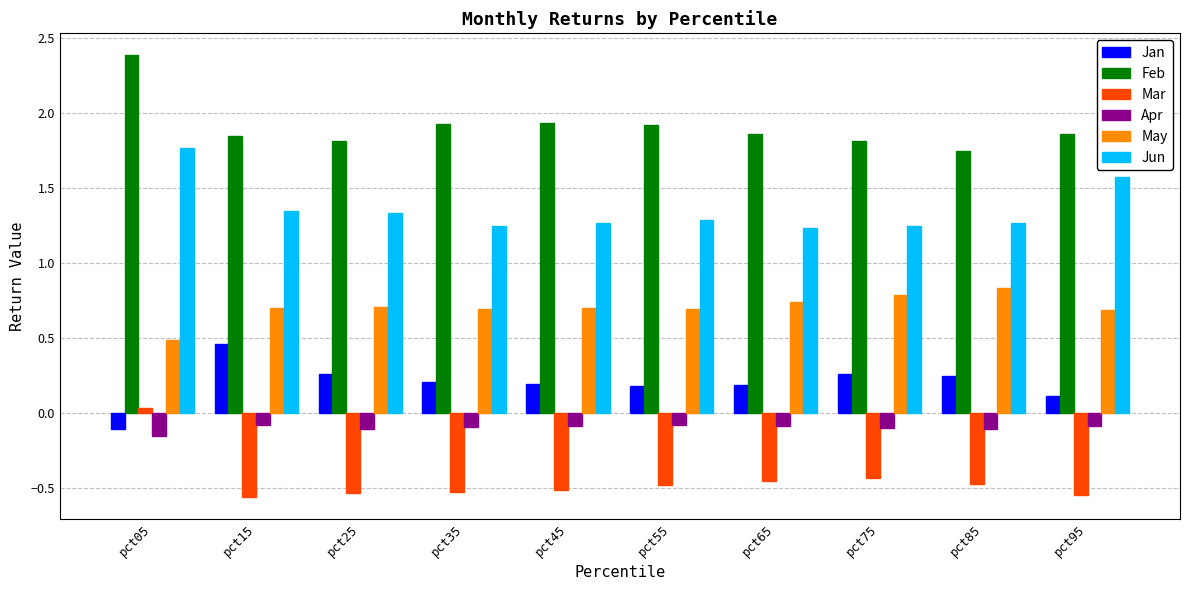

Count the Jan values in the range 0 to 1.

9